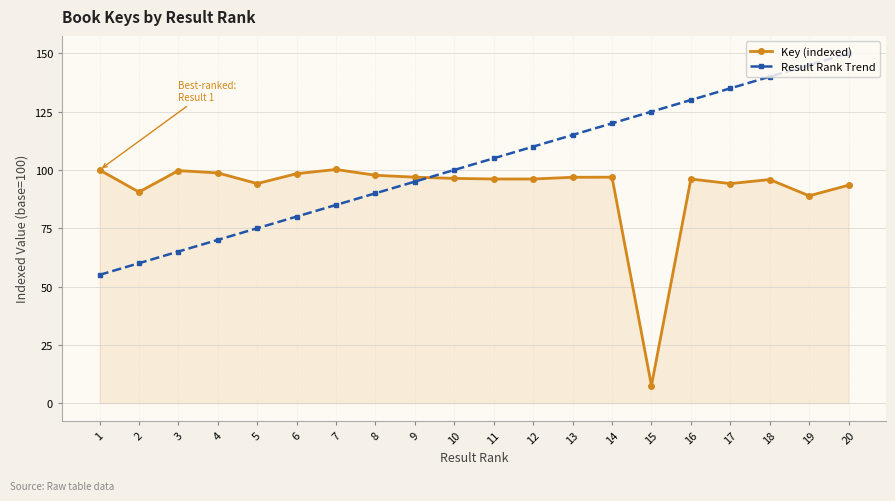

Between 5 and 16, which series saw the biggest shift?

Result Rank Trend